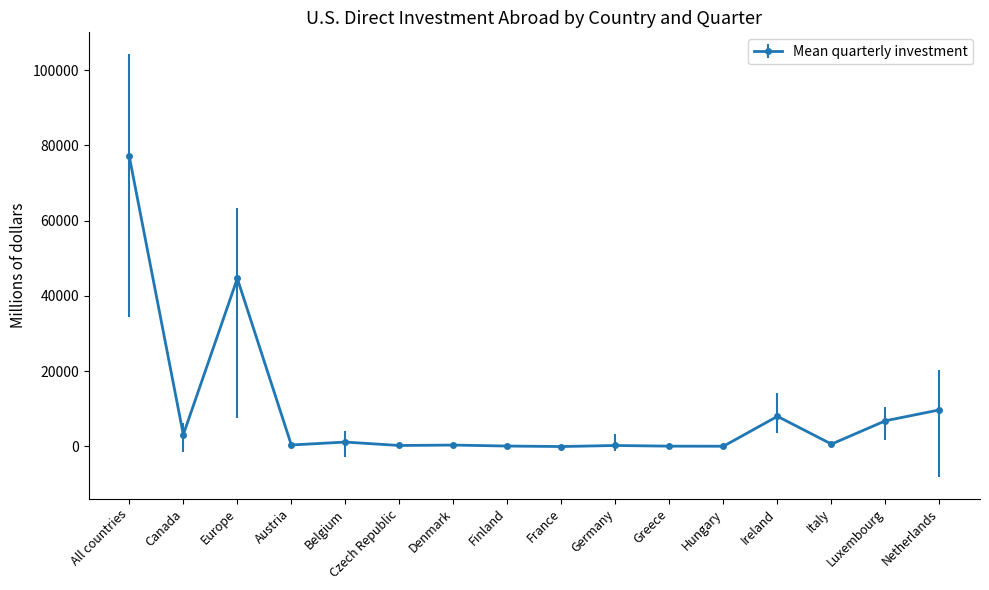

What is the difference between the values at Netherlands and Europe?

34944.0